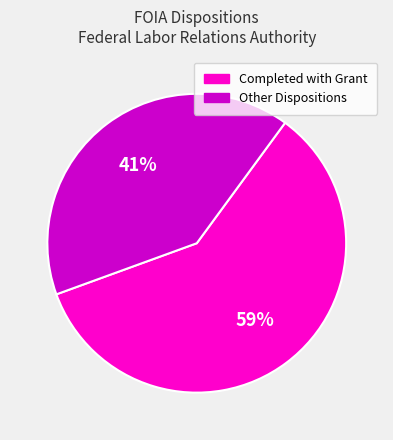

Does any single category account for the majority?

Yes